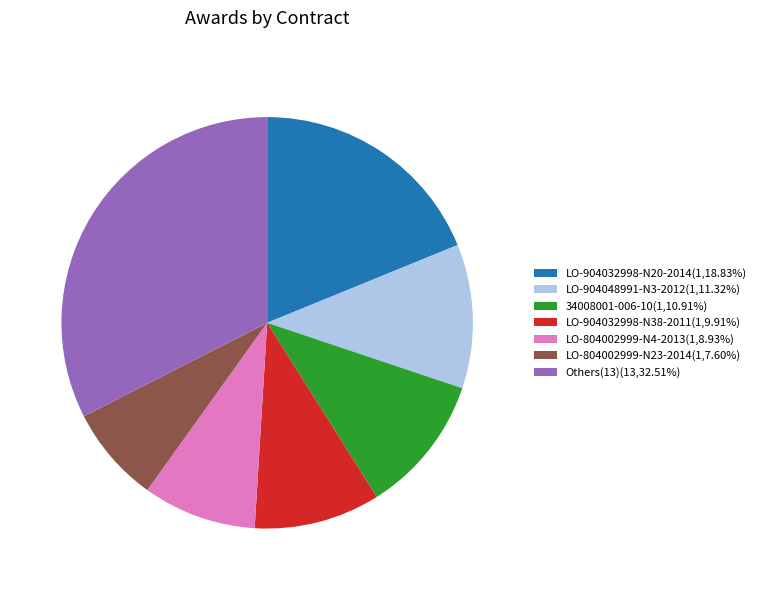

Is the sum of LO-804002999-N23-2014(1,7.60%) and LO-904032998-N38-2011(1,9.91%) greater than half?

No